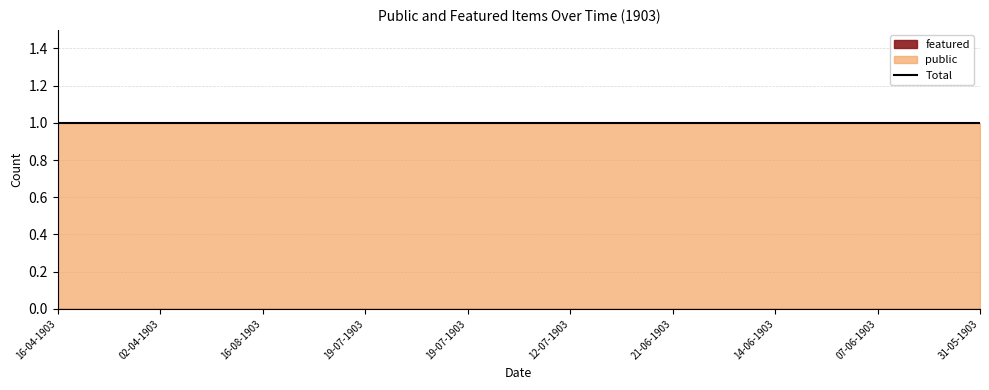

At which label does featured reach its minimum?

16-04-1903